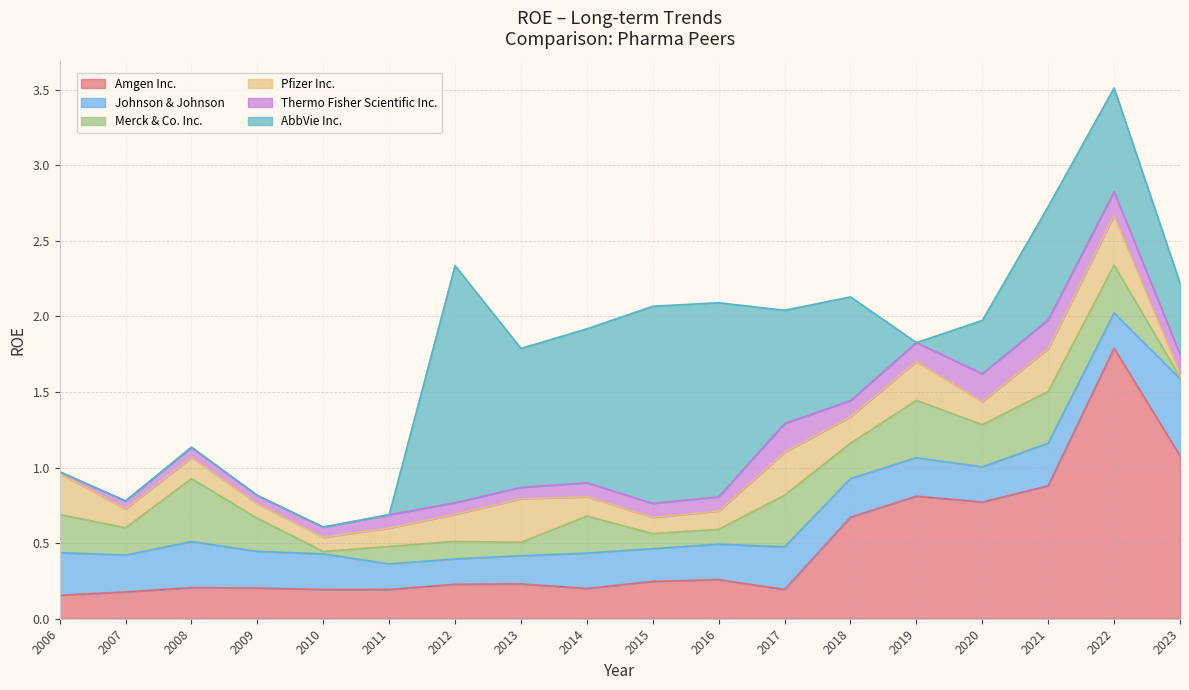

At which label does Amgen Inc. reach its peak?

2022